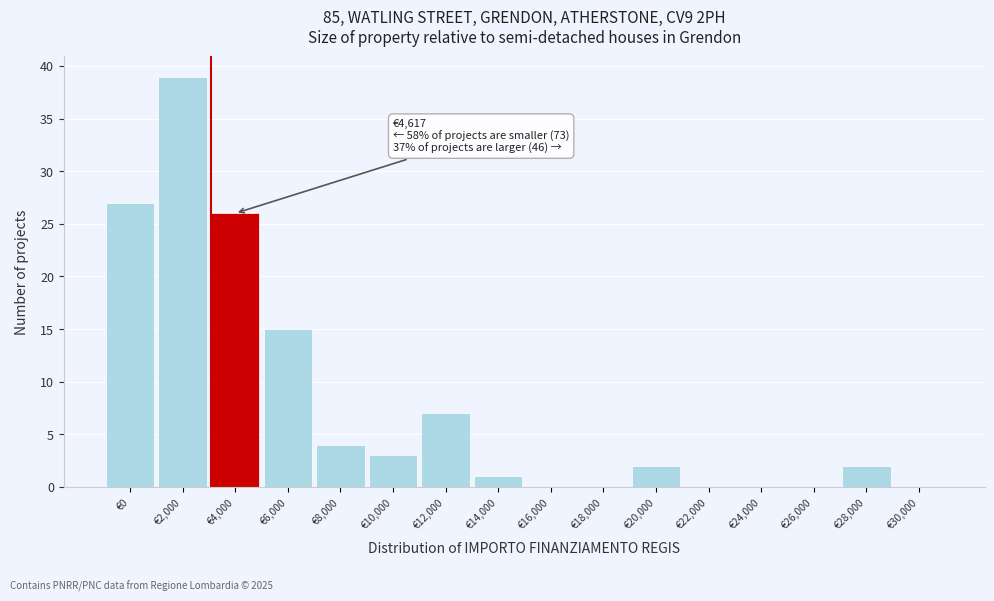

Reading left to right, extract all data points from this chart.

€0=27	€2,000=39	€4,000=26	€6,000=15	€8,000=4	€10,000=3	€12,000=7	€14,000=1	€16,000=0	€18,000=0	€20,000=2	€22,000=0	€24,000=0	€26,000=0	€28,000=2	€30,000=0